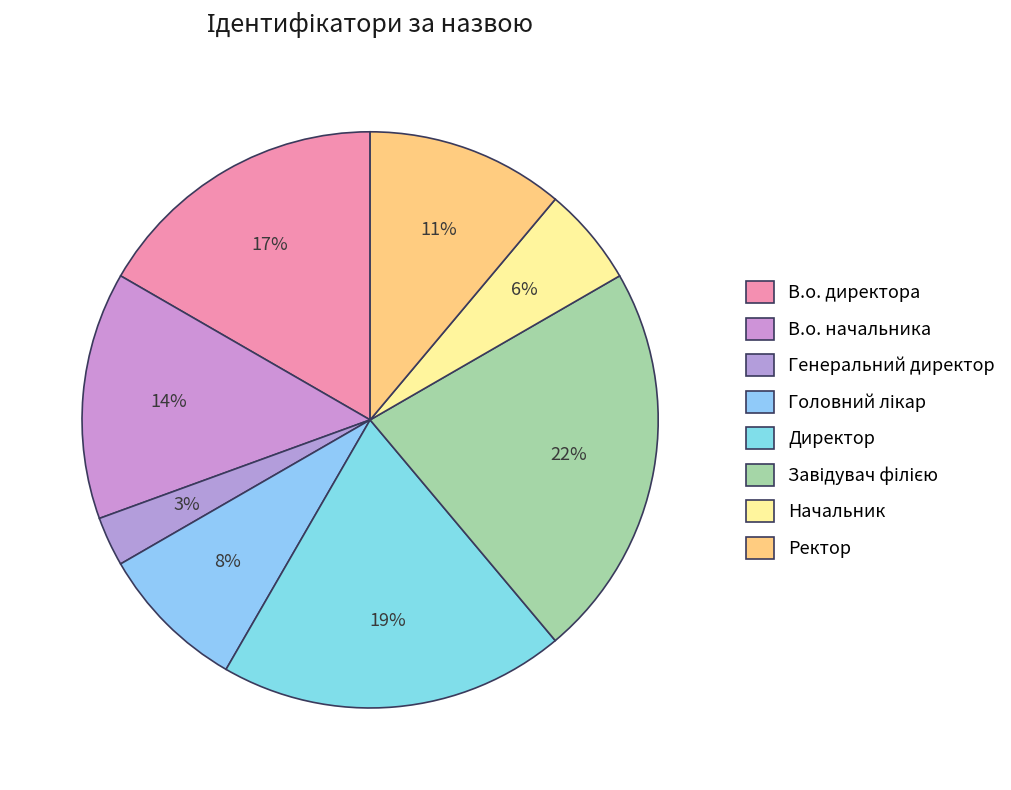

The Директор slice represents 14% of the pie. True or false?

False